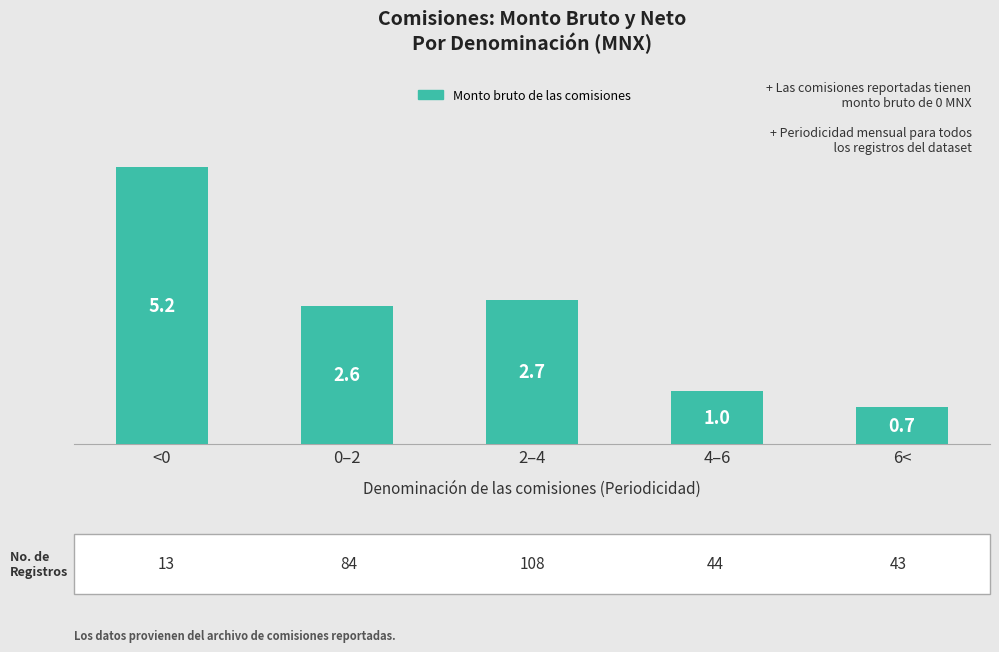

The chart shows a value of 3.5 at 0–2. True or false?

False